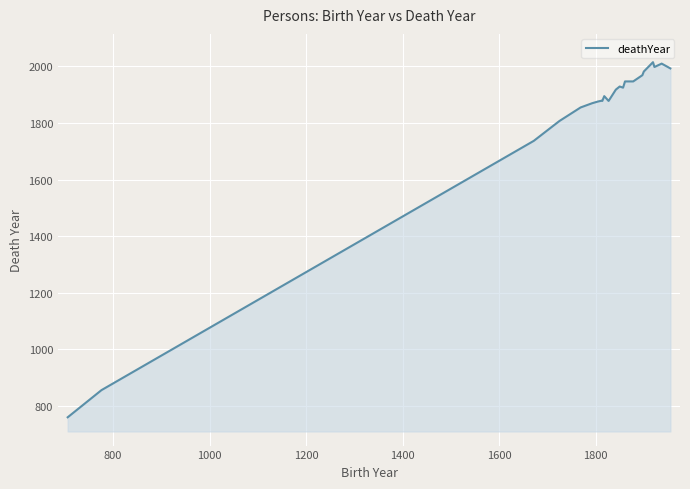

What is the greatest value displayed?

2015